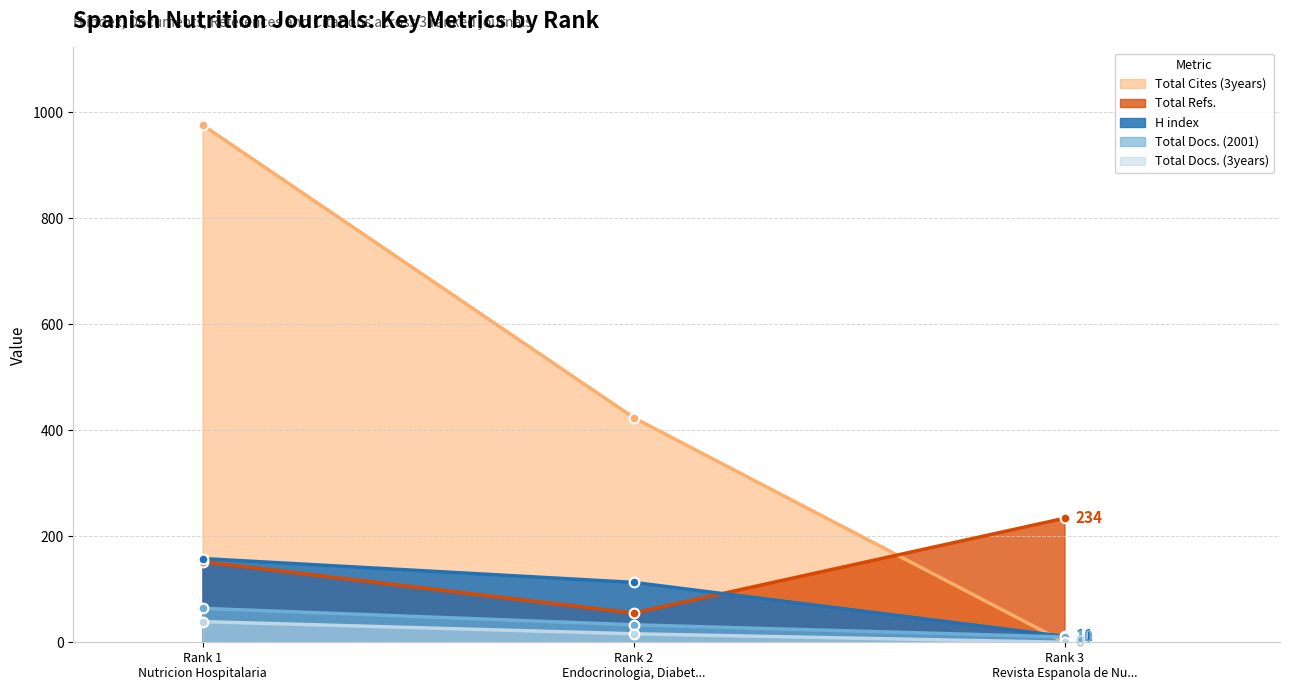

Which series has the largest total across all categories?

Total Cites (3years)